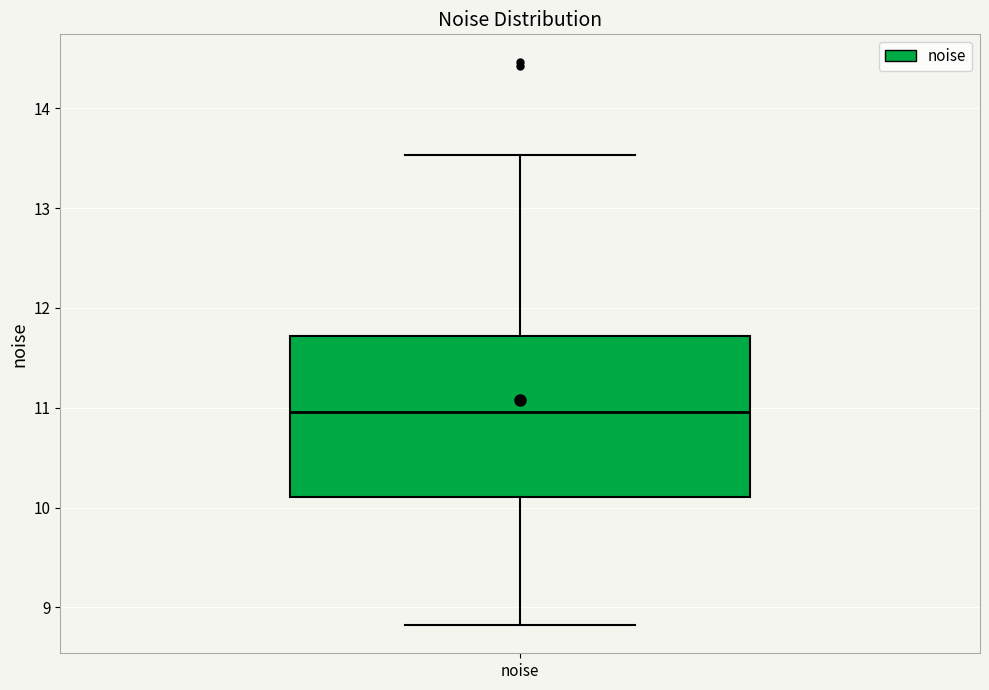

Where is the lower edge of the box for noise on the y-axis? The values are not printed on the chart, so give them approximately, as read against the axis.

10.1